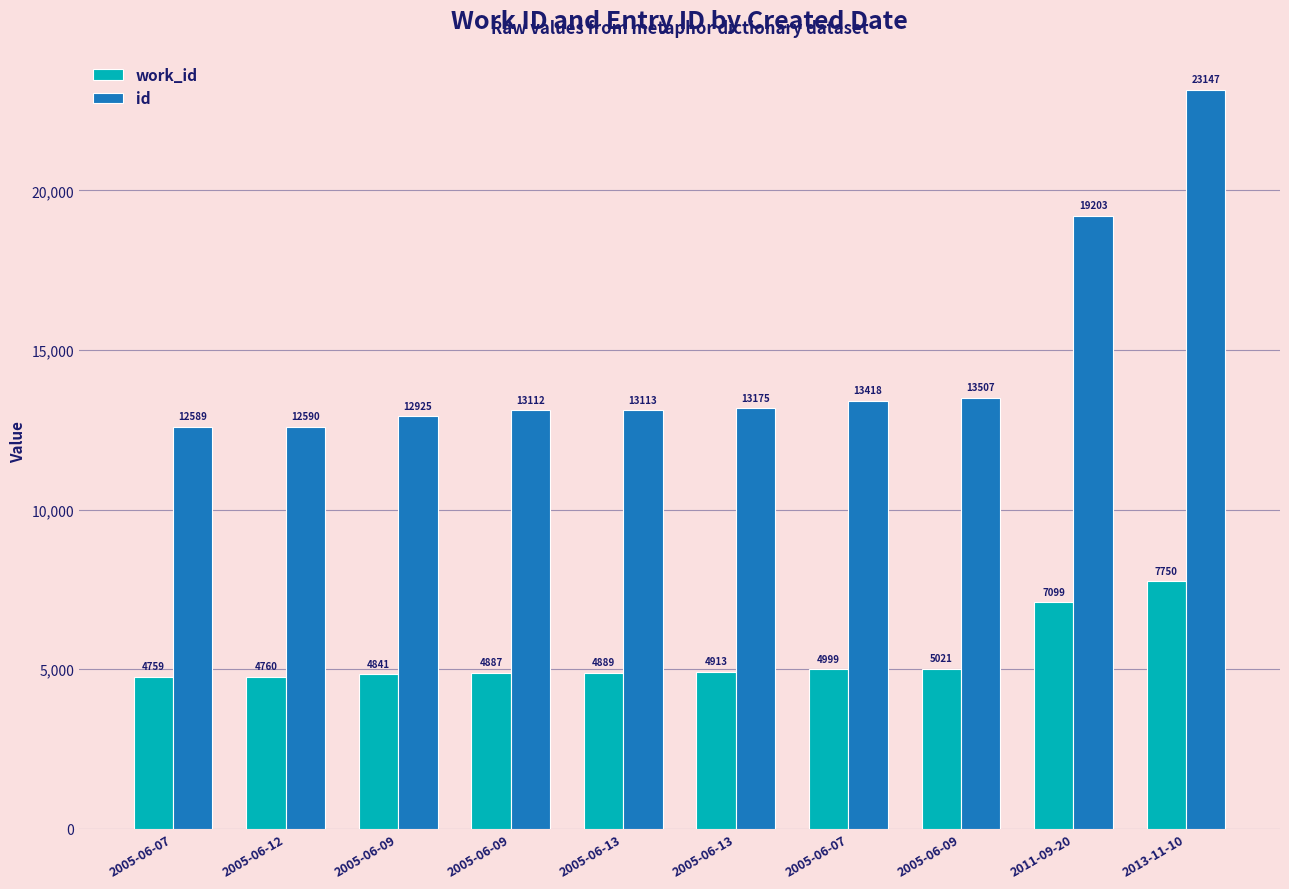

How many categories are shown in the chart?

10